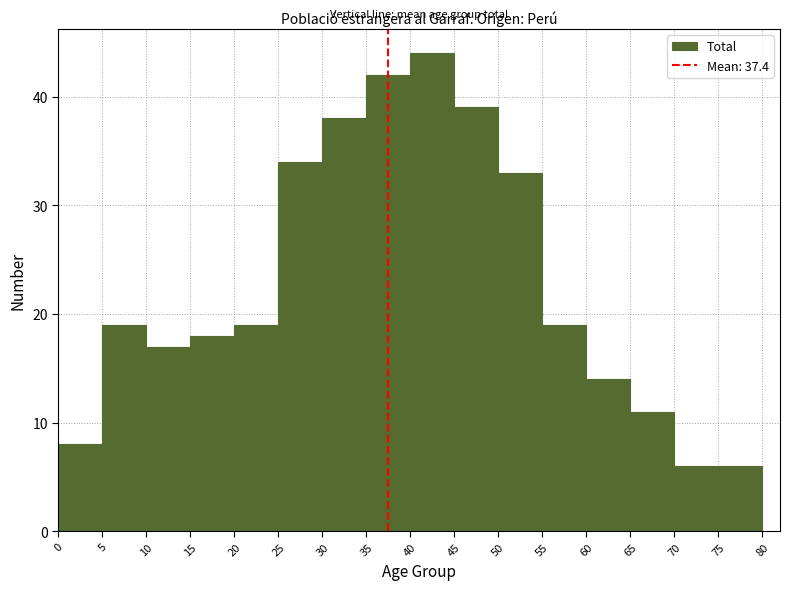

What is the height of the bar covering 75 to 80 on the x-axis? The values are not printed on the chart, so give them approximately, as read against the axis.

6